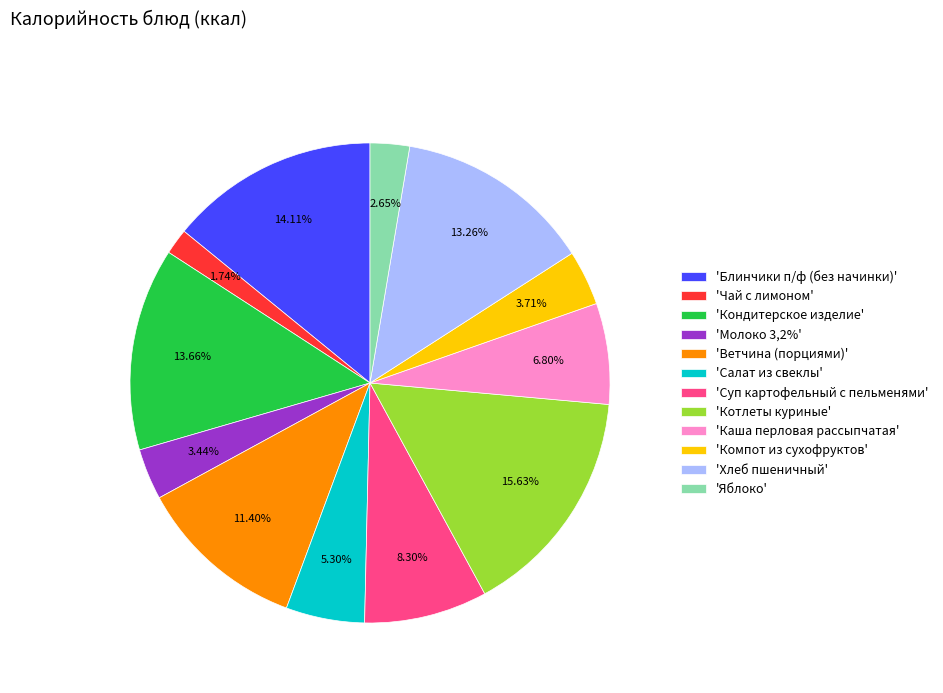

Between 'Хлеб пшеничный' and 'Яблоко', which is larger?

'Хлеб пшеничный'